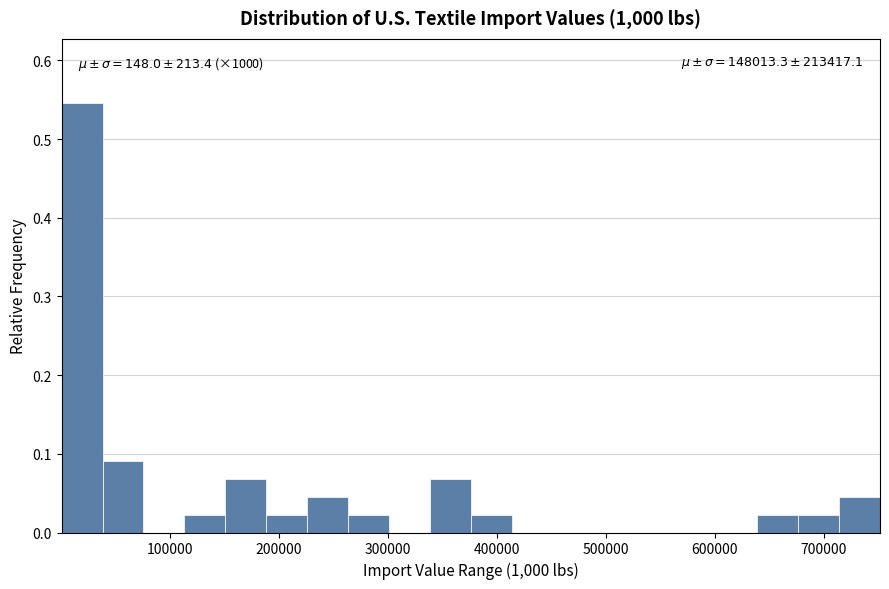

Read against the x-axis, roughly where is the centre of the tallest bar?

20000